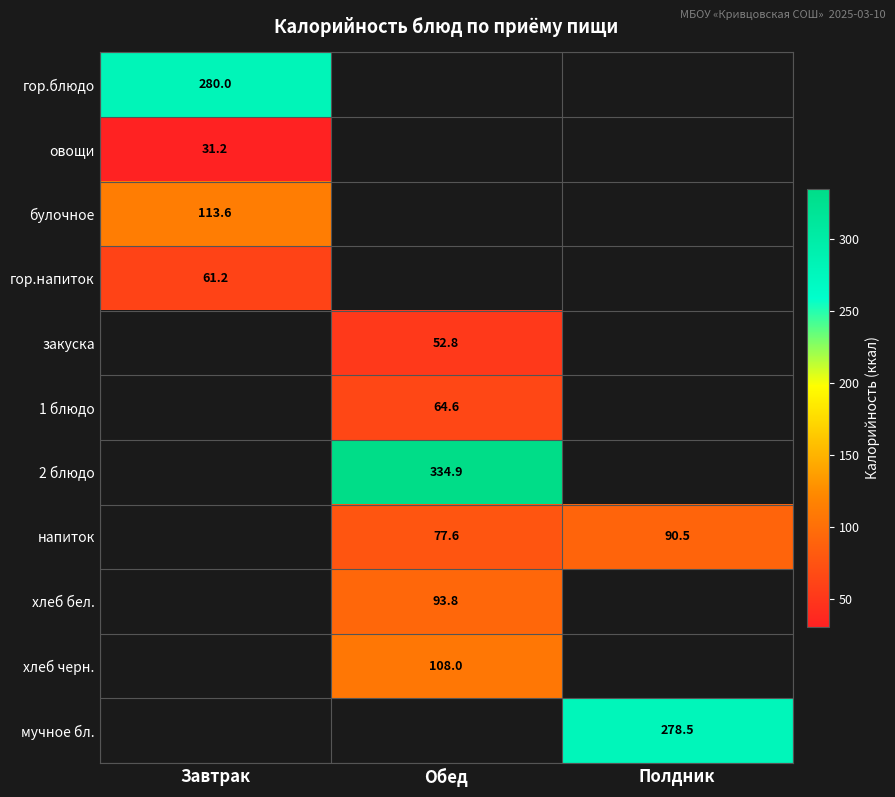

How many categories are shown in the chart?

3